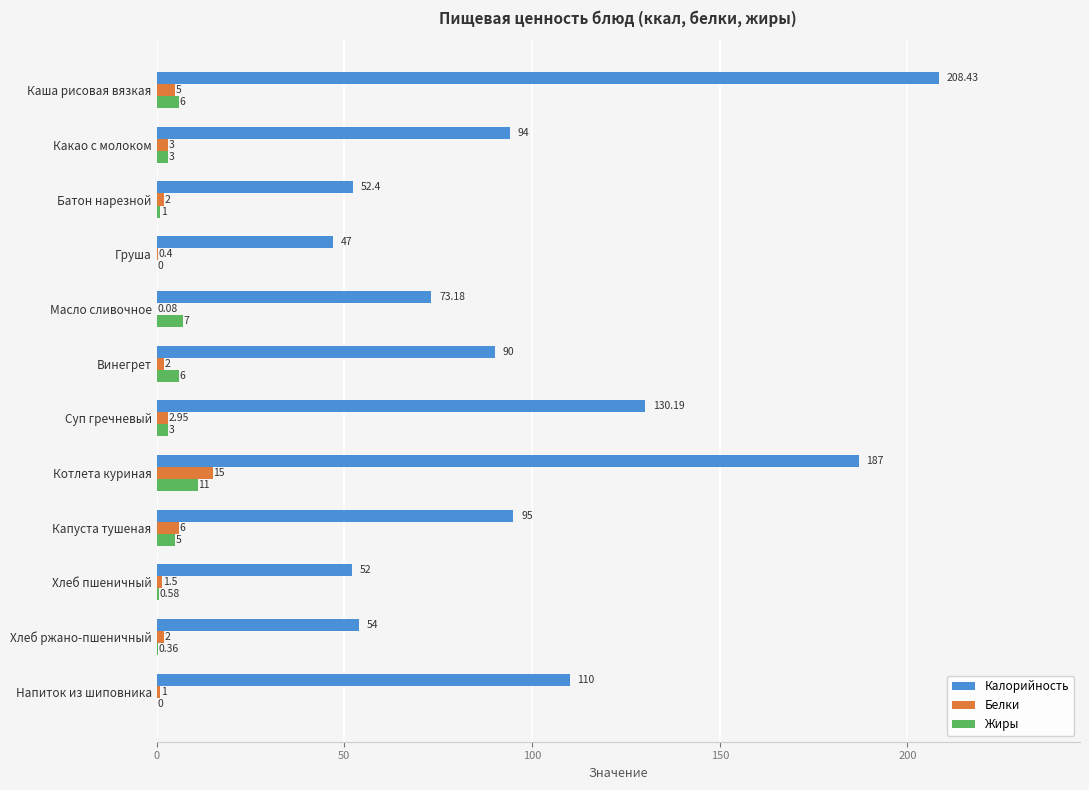

Is the value of Калорийность at Хлеб пшеничный greater than the value of Жиры at Напиток из шиповника?

Yes